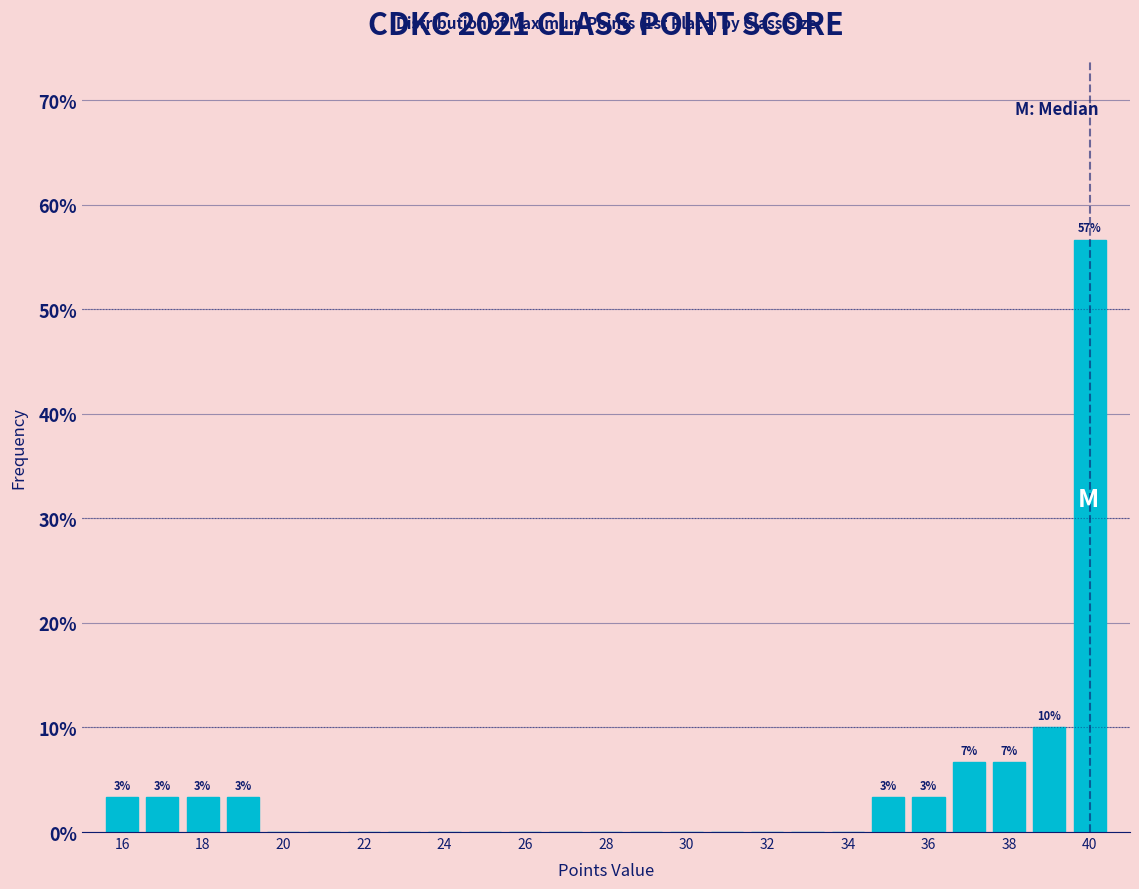

Which range on the x-axis has the tallest bar?

39.5 to 40.5